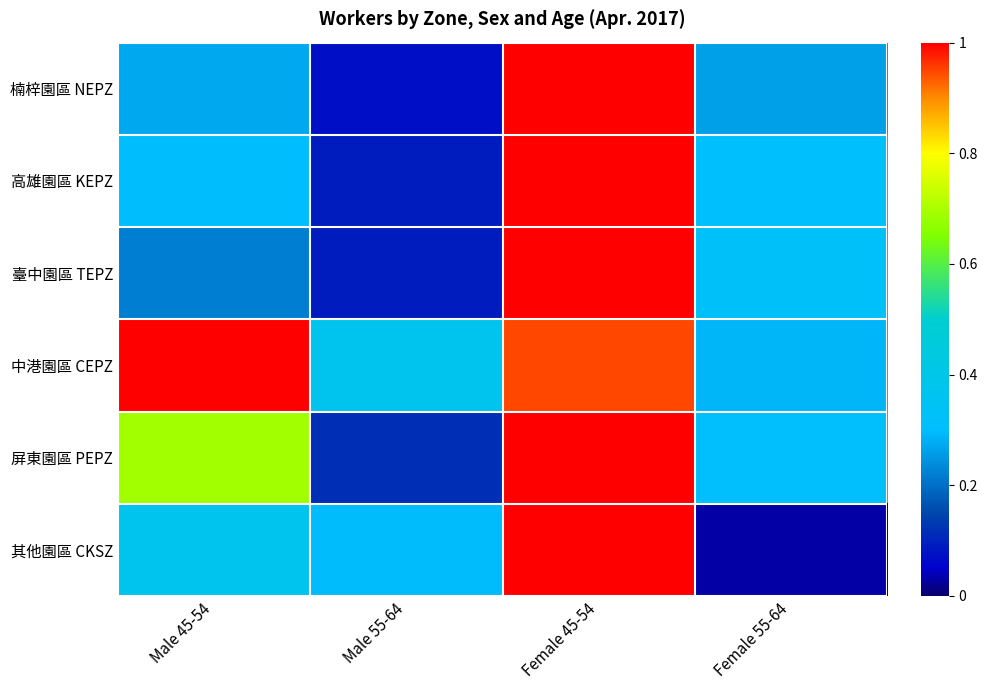

At which category is the sum across all series the highest?

Female 45-54